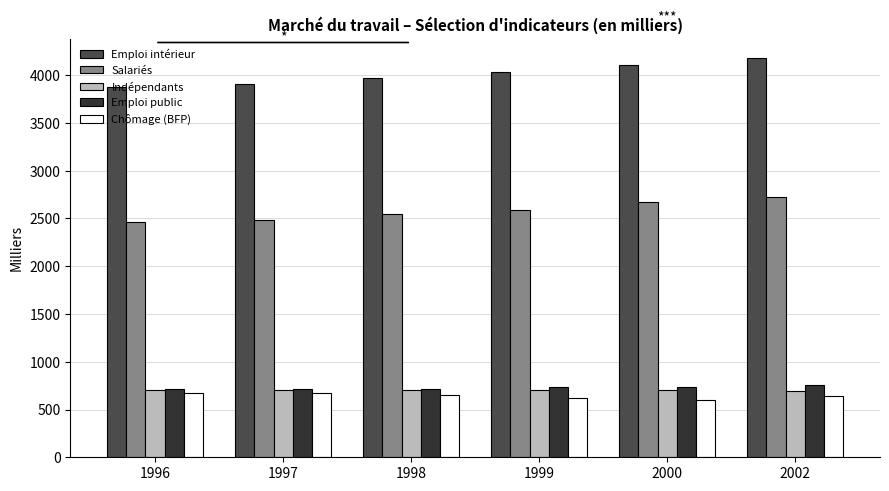

Is it true that Emploi public equals 735.3 at 2000?

True